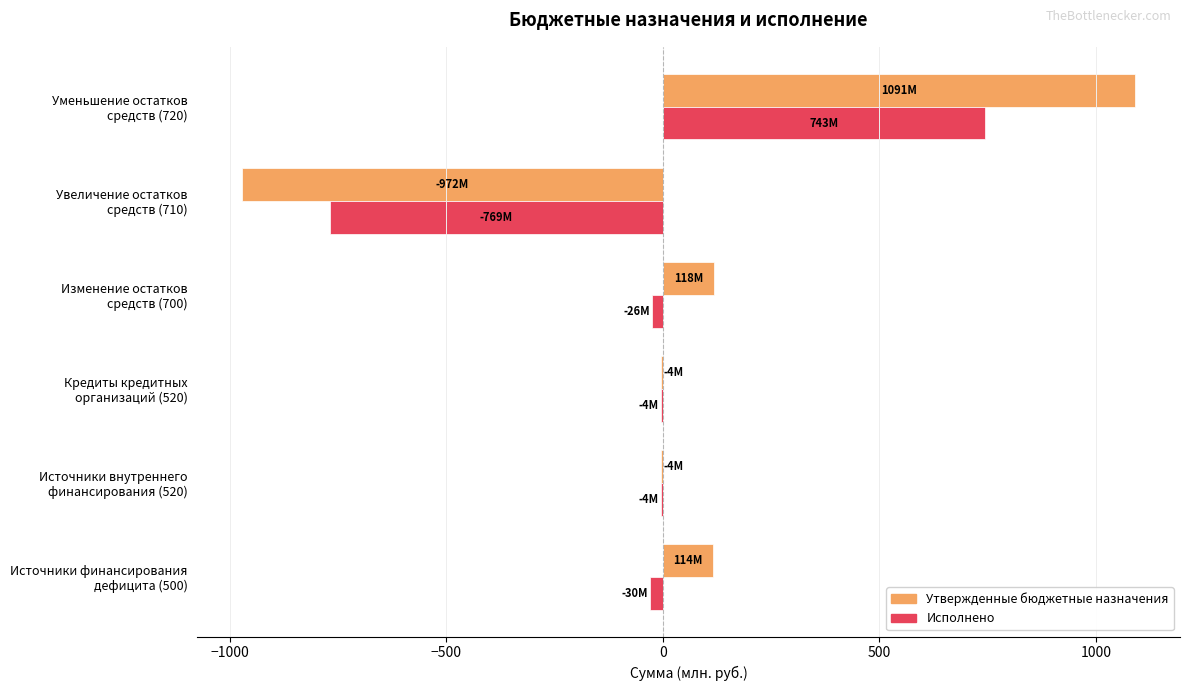

What is the sum of all Утвержденные бюджетные назначения values?

343.5